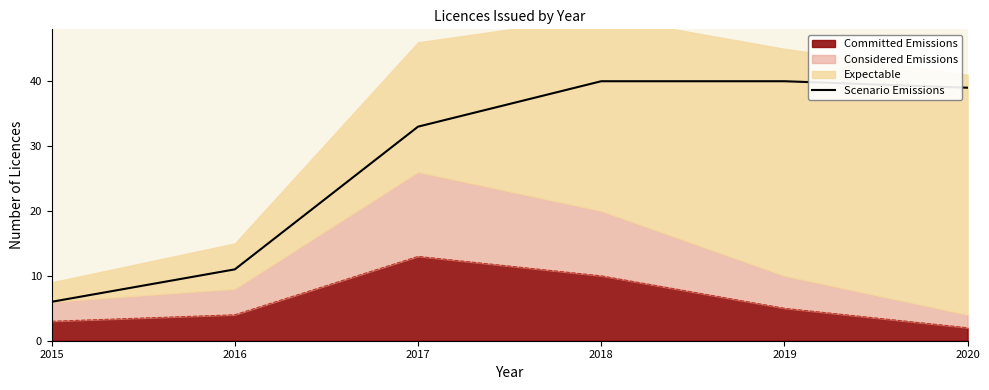

Is it true that the value at 2015 is 9?

False